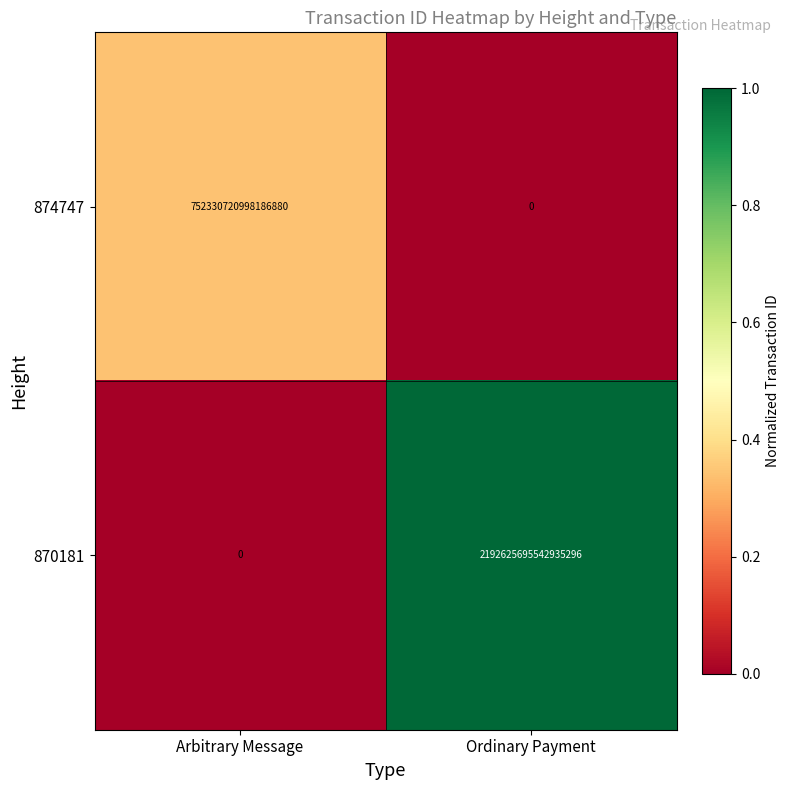

True or false: 870181 has a value of 3389856688096185344 at Ordinary Payment.

False